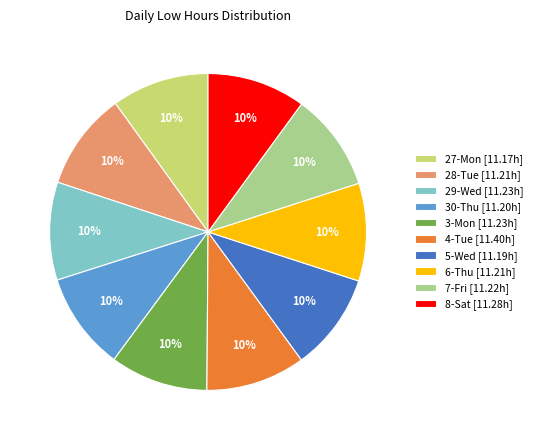

The 4-Tue [11.40h] slice represents 1% of the pie. True or false?

False